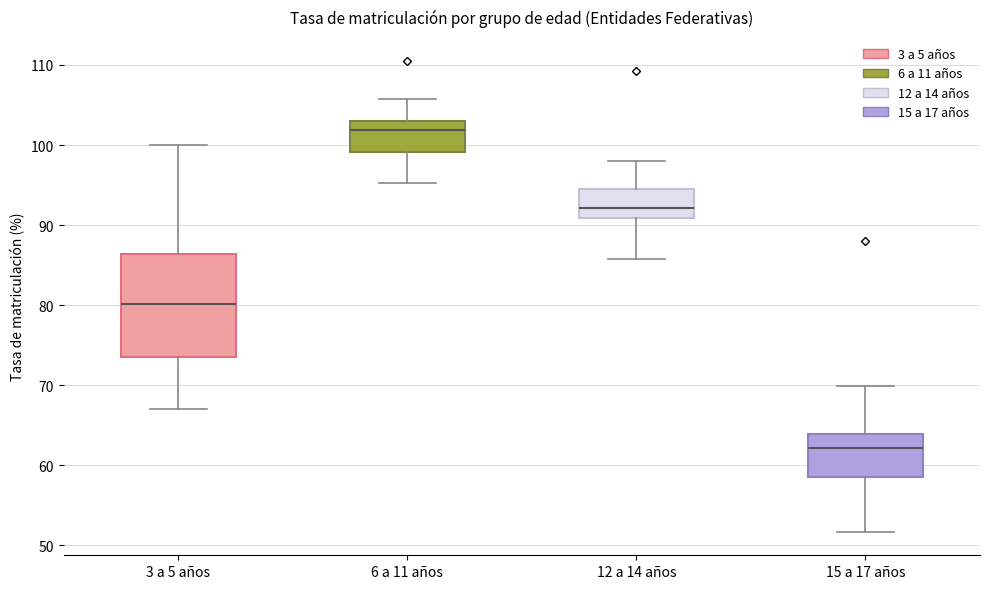

Which box is the tallest, from its lower edge to its upper edge?

3 a 5 años